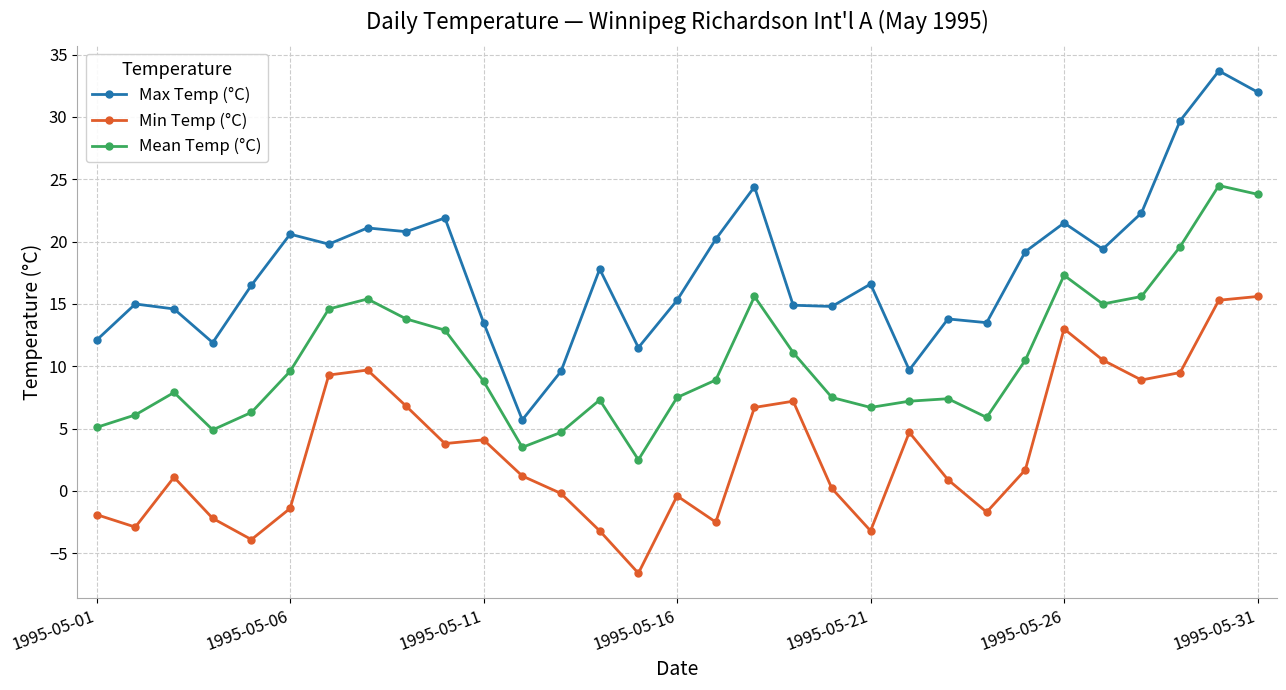

Which series has the largest total across all categories?

Max Temp (°C)